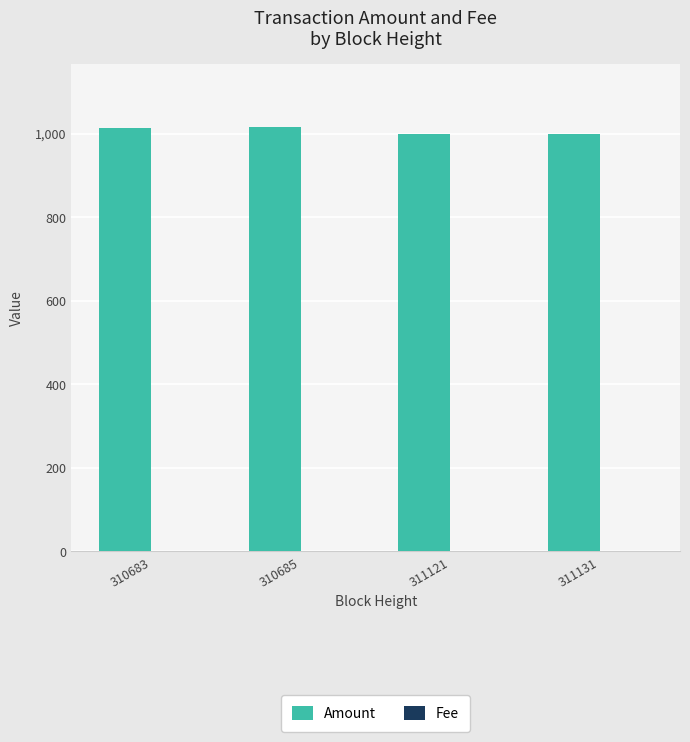

What value does the Amount series have at 310685, to the nearest 5?

1015